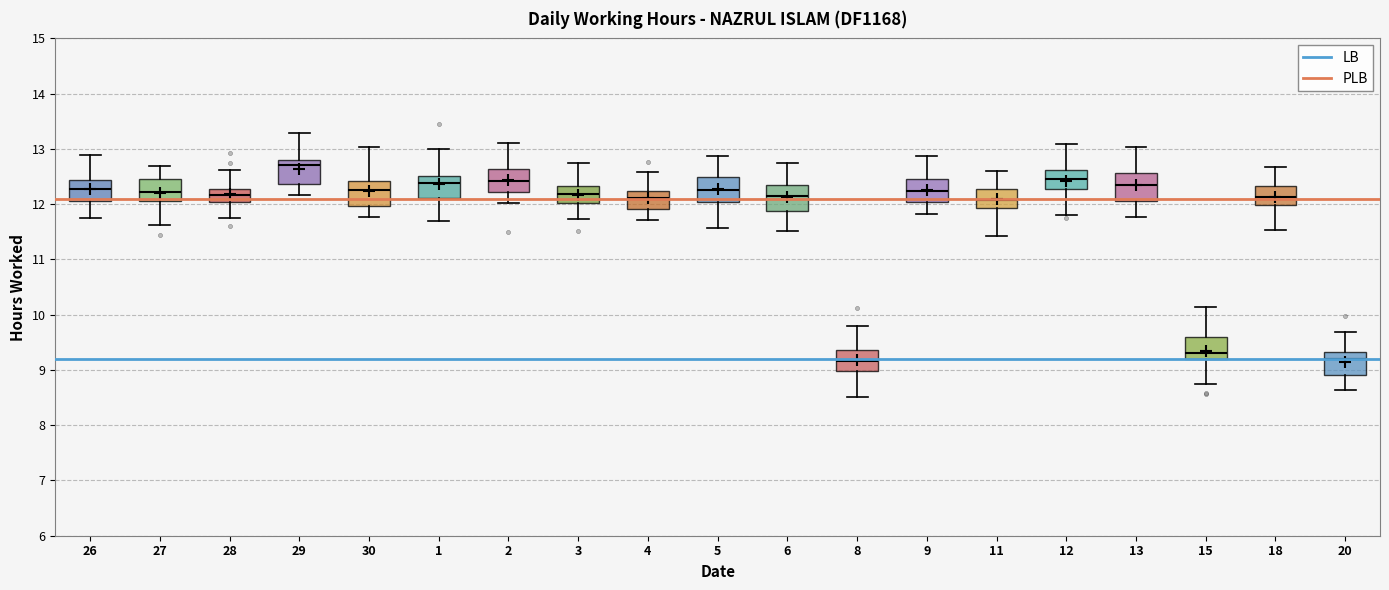

Reading left to right, transcribe this box plot: for each box, give where its median line is, the range the box spans, and where its two whiskers end, as read against the y-axis. The values are not printed on the chart, so give them approximately, as read against the axis.

26: median 12.3, box 12.1 to 12.4, whiskers 11.8 to 12.9
27: median 12.2, box 12.1 to 12.4, whiskers 11.6 to 12.7
28: median 12.2, box 12.0 to 12.3, whiskers 11.7 to 12.6
29: median 12.7, box 12.4 to 12.8, whiskers 12.2 to 13.3
30: median 12.3, box 12.0 to 12.4, whiskers 11.8 to 13.0
1: median 12.4, box 12.1 to 12.5, whiskers 11.7 to 13.0
2: median 12.4, box 12.2 to 12.6, whiskers 12.0 to 13.1
3: median 12.2, box 12.0 to 12.3, whiskers 11.7 to 12.7
4: median 12.1, box 11.9 to 12.2, whiskers 11.7 to 12.6
5: median 12.3, box 12.0 to 12.5, whiskers 11.6 to 12.9
6: median 12.1, box 11.9 to 12.4, whiskers 11.5 to 12.7
8: median 9.2, box 9.0 to 9.4, whiskers 8.5 to 9.8
9: median 12.2, box 12.0 to 12.5, whiskers 11.8 to 12.9
11: median 12.1, box 11.9 to 12.3, whiskers 11.4 to 12.6
12: median 12.4, box 12.3 to 12.6, whiskers 11.8 to 13.1
13: median 12.3, box 12.1 to 12.6, whiskers 11.8 to 13.0
15: median 9.3, box 9.2 to 9.6, whiskers 8.7 to 10.1
18: median 12.1, box 12.0 to 12.3, whiskers 11.5 to 12.7
20: median 9.2, box 8.9 to 9.3, whiskers 8.6 to 9.7